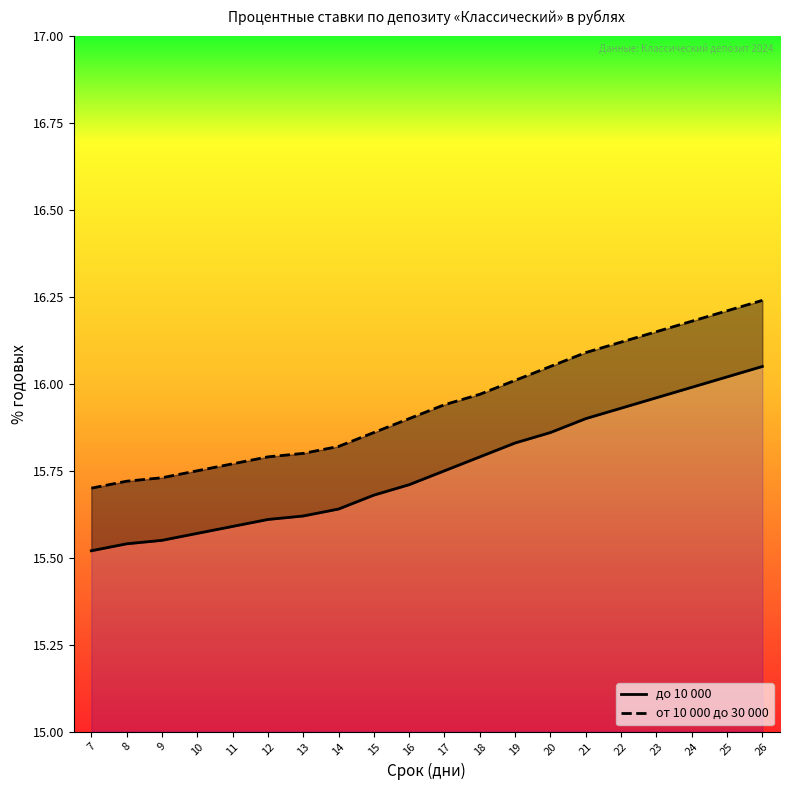

Reading right to left, transcribe all the data shown in this chart.

до 10 000: 16.1	16.0	16.0	16.0	15.9	15.9	15.9	15.8	15.8	15.8	15.7	15.7	15.6	15.6	15.6	15.6	15.6	15.6	15.5	15.5
от 10 000 до 30 000: 16.2	16.2	16.2	16.1	16.1	16.1	16.1	16.0	16.0	15.9	15.9	15.9	15.8	15.8	15.8	15.8	15.8	15.7	15.7	15.7